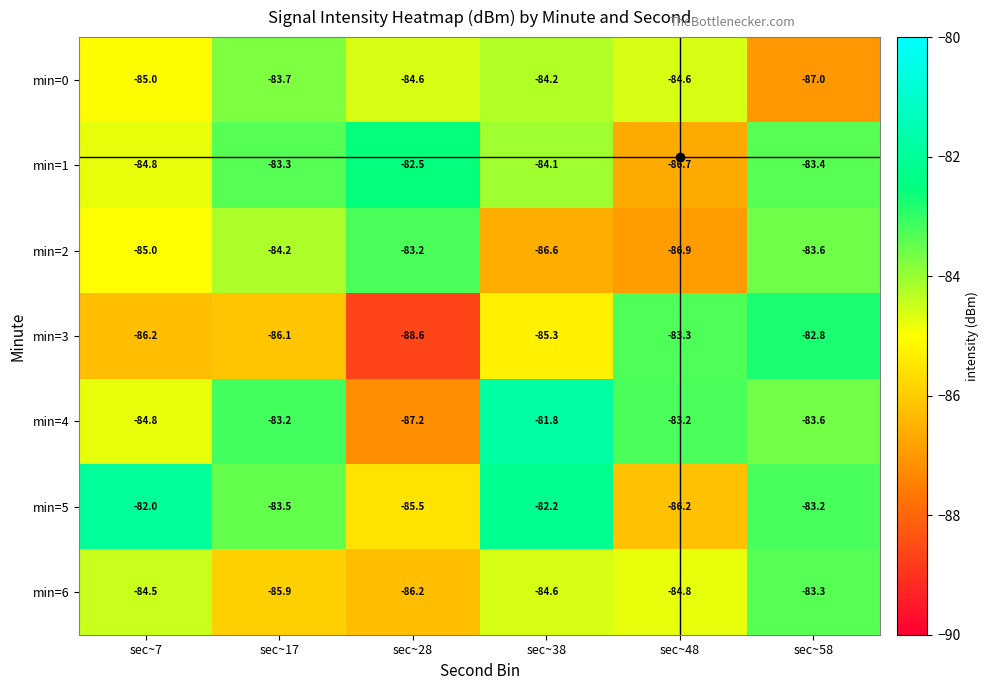

Is it true that min=6 equals -54.7 at sec~7?

False